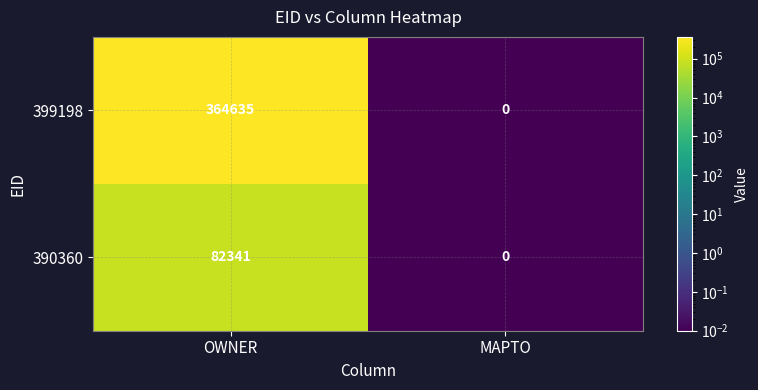

Is it true that 390360 equals 51235 at MAPTO?

False